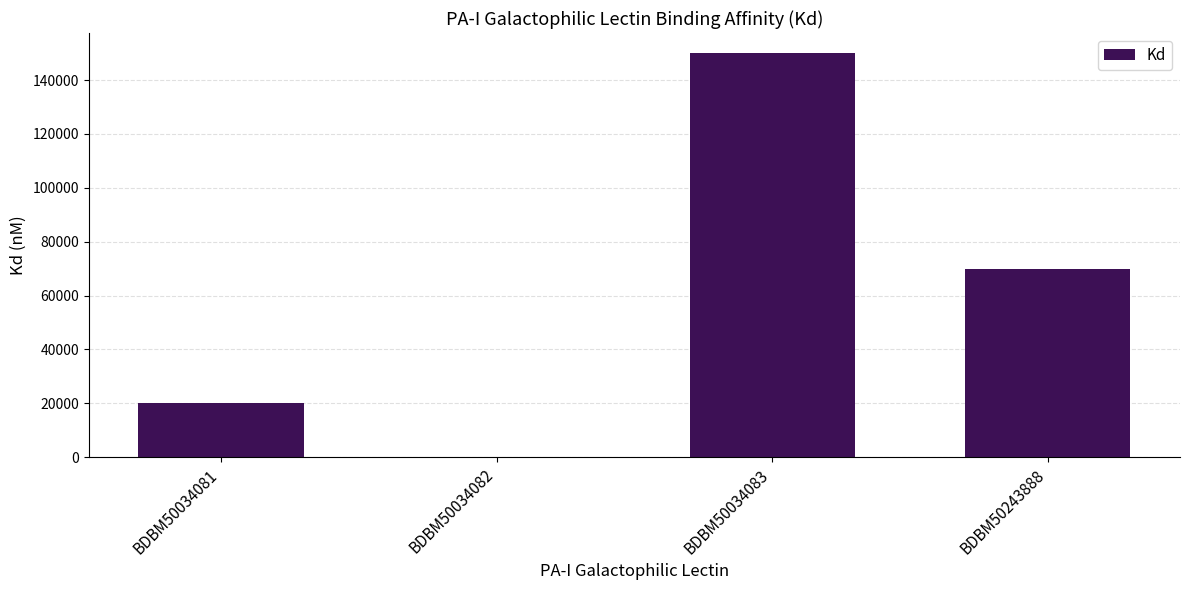

The value at BDBM50243888 is 21502. True or false?

False